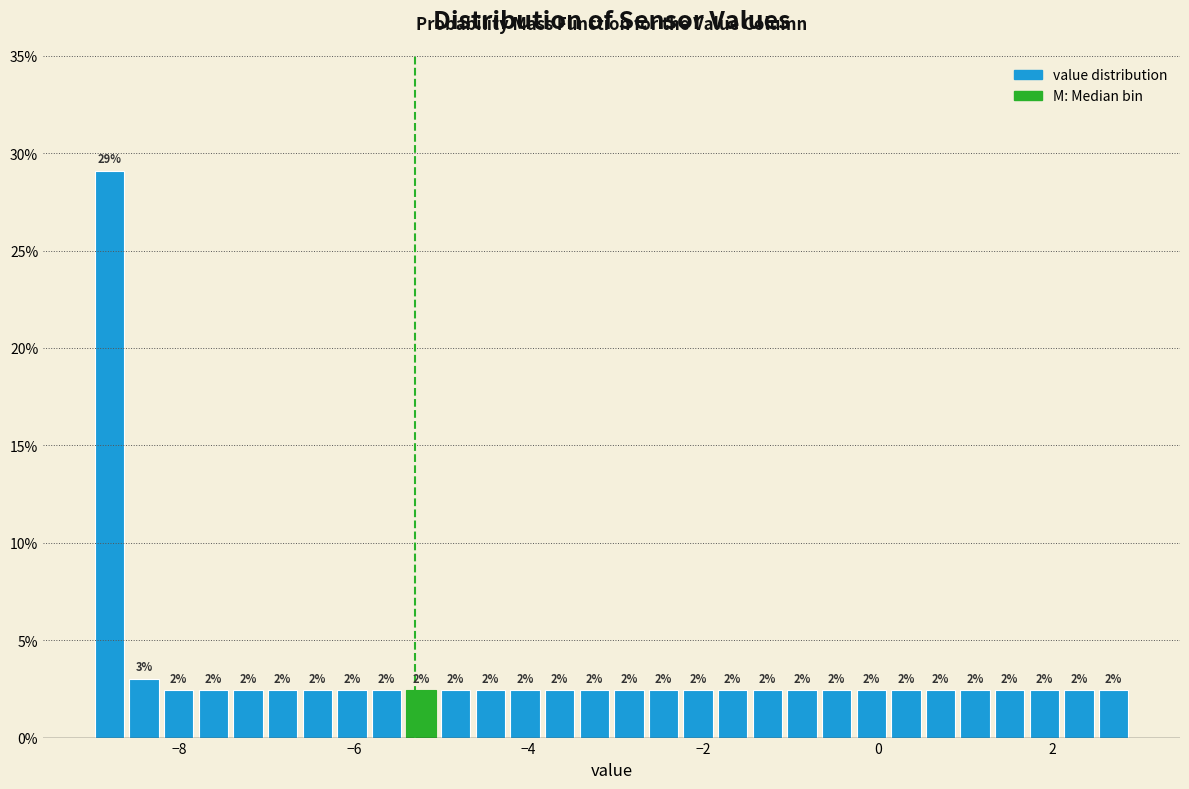

Around what value on the x-axis is the tallest bar? Give the approximate position of its centre, as read against the axis.

-8.8